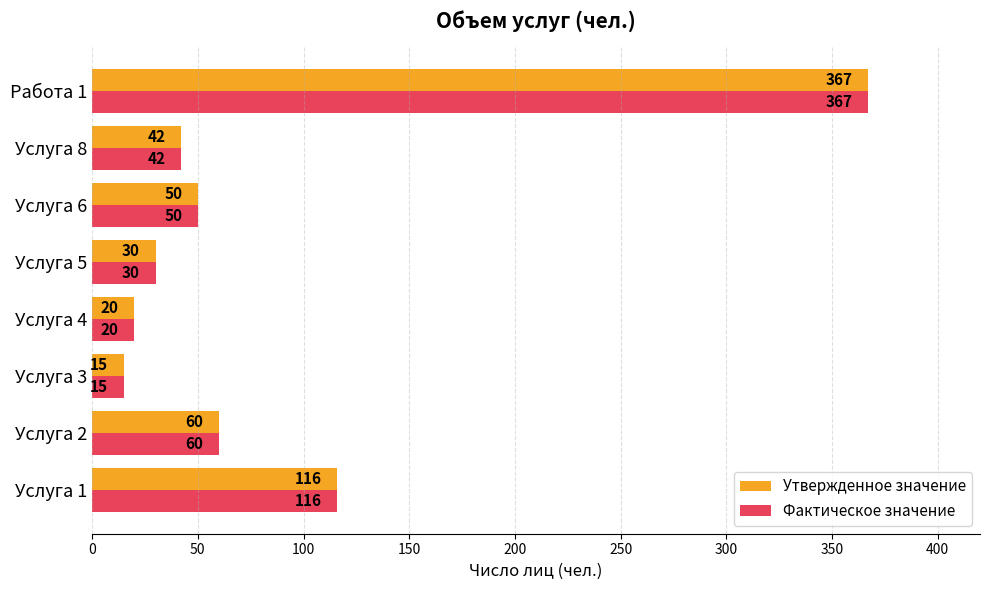

At which category does the chart reach its minimum across all series?

Услуга 3